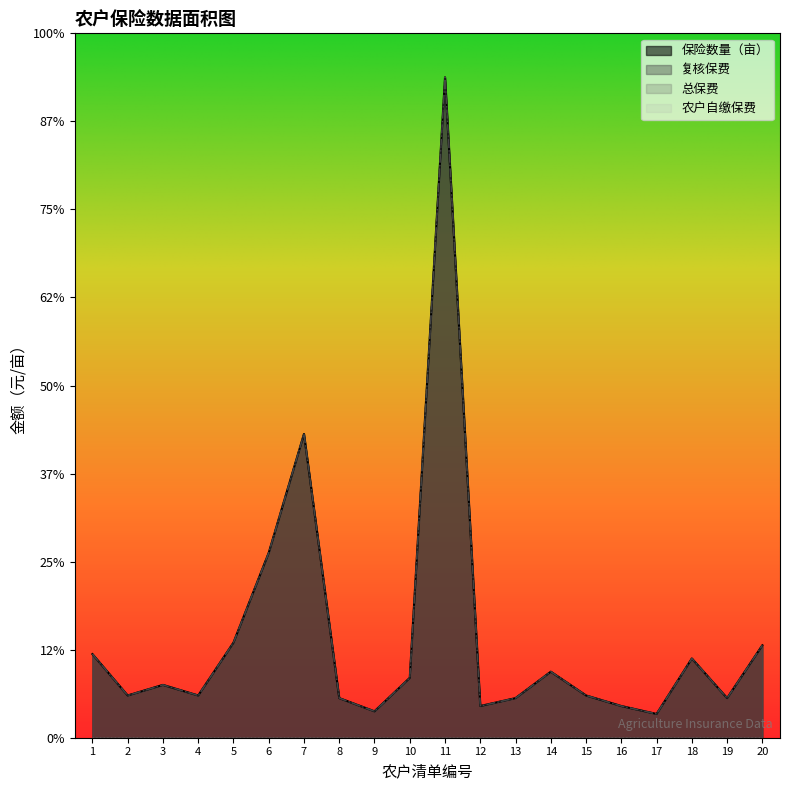

Which series has the largest total across all categories?

保险数量（亩）